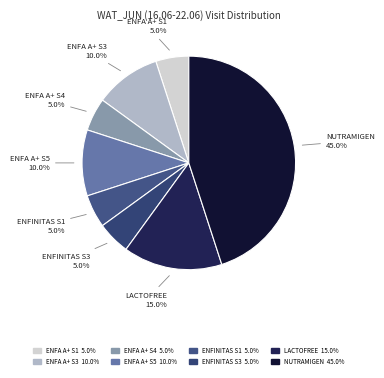

How many segments does this pie chart have?

8